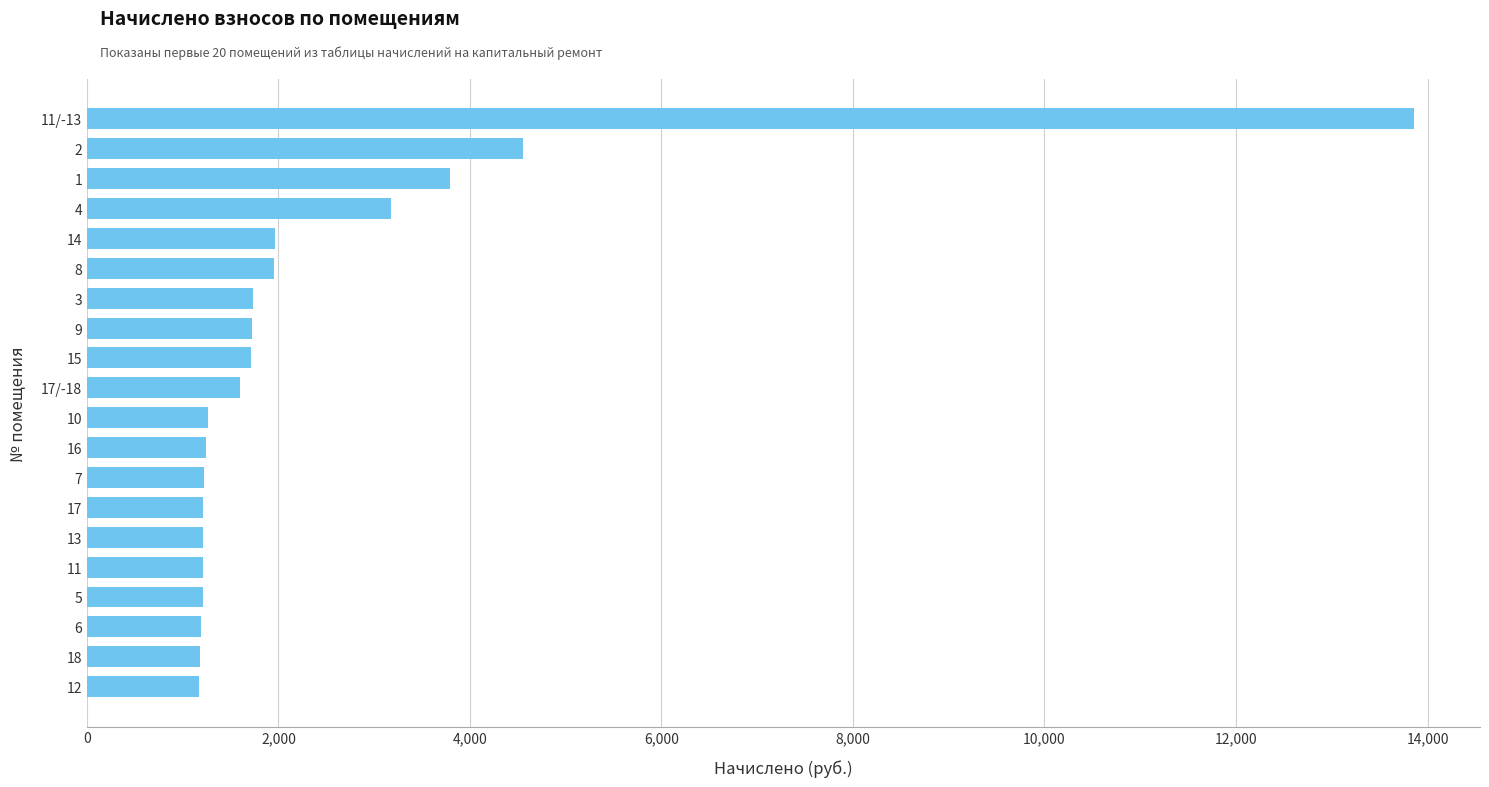

What is the average value?

2409.6